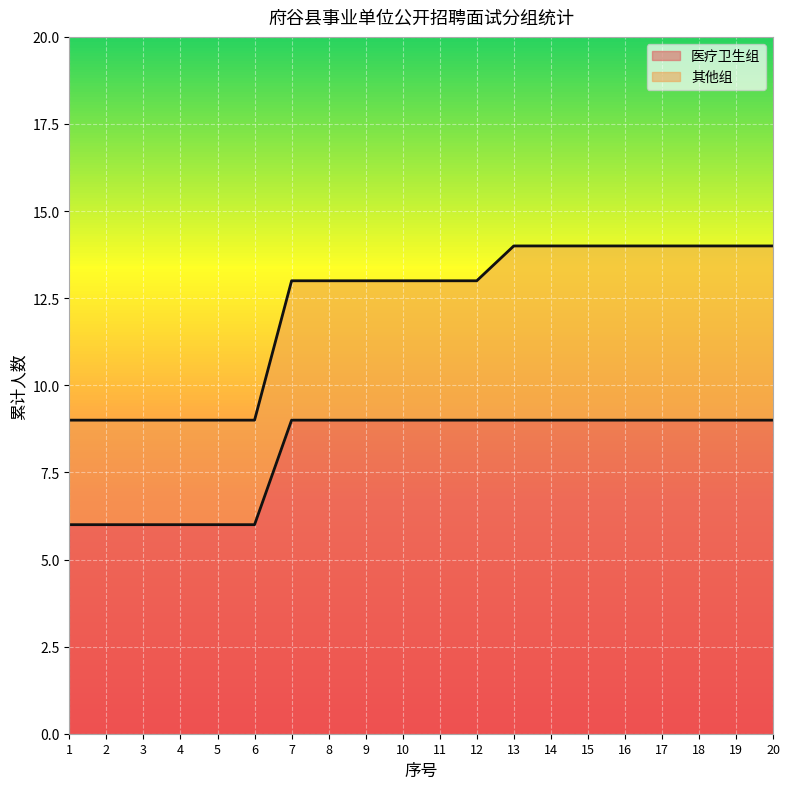

Does the chart display data point markers on the line(s)?

No